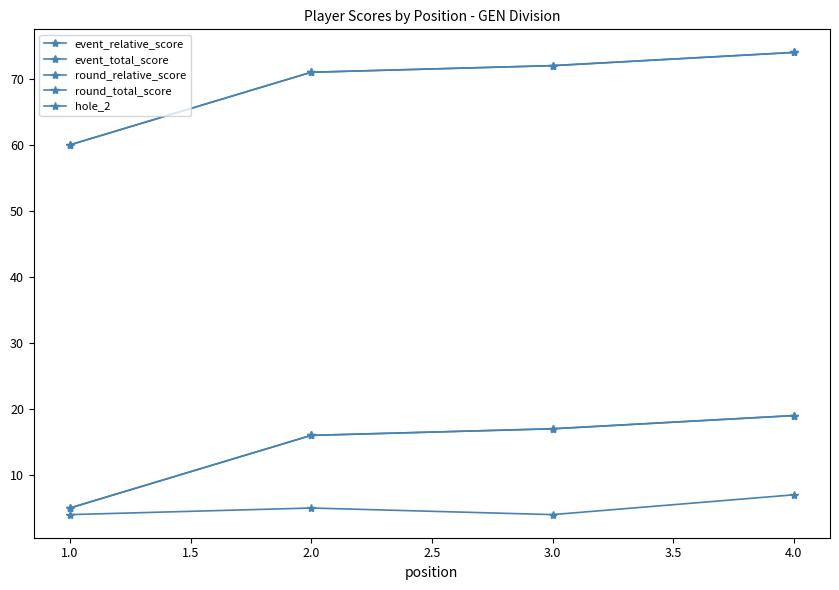

Is this an area chart (filled region under the line)?

No